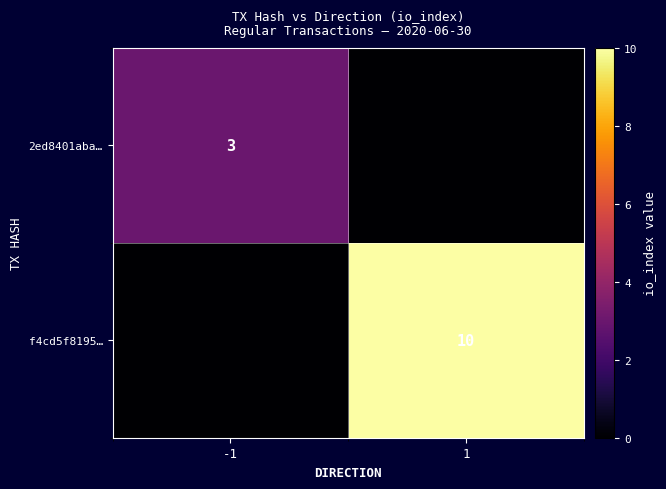

The value of 2ed8401aba… at -1 is 4. True or false?

False